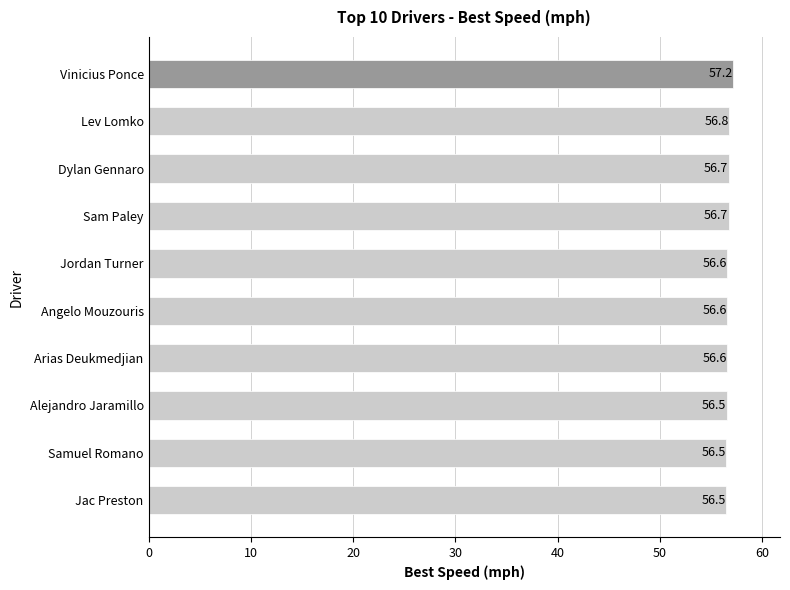

What is the difference between the maximum and minimum values?

0.7